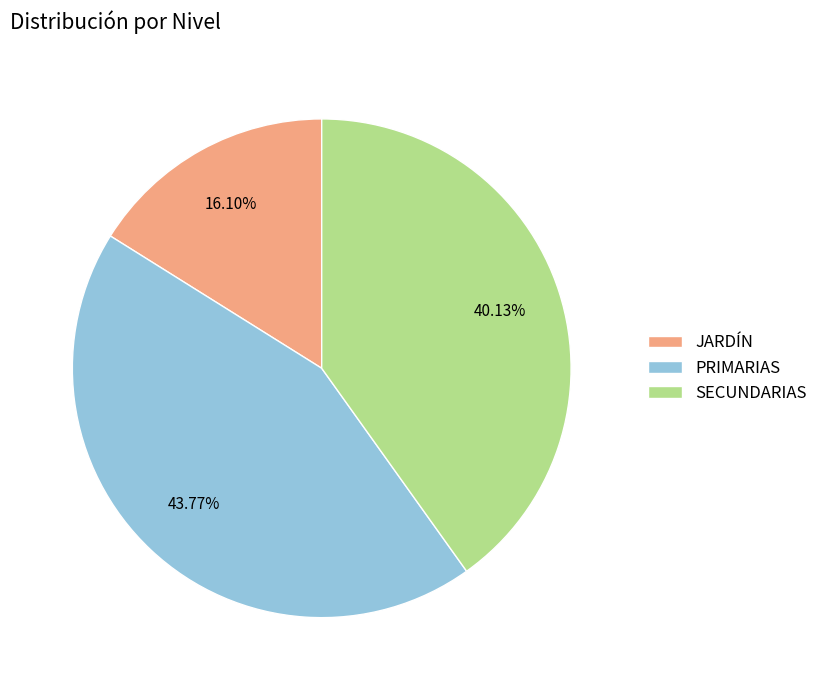

To the nearest percent, what portion does JARDÍN represent?

16%